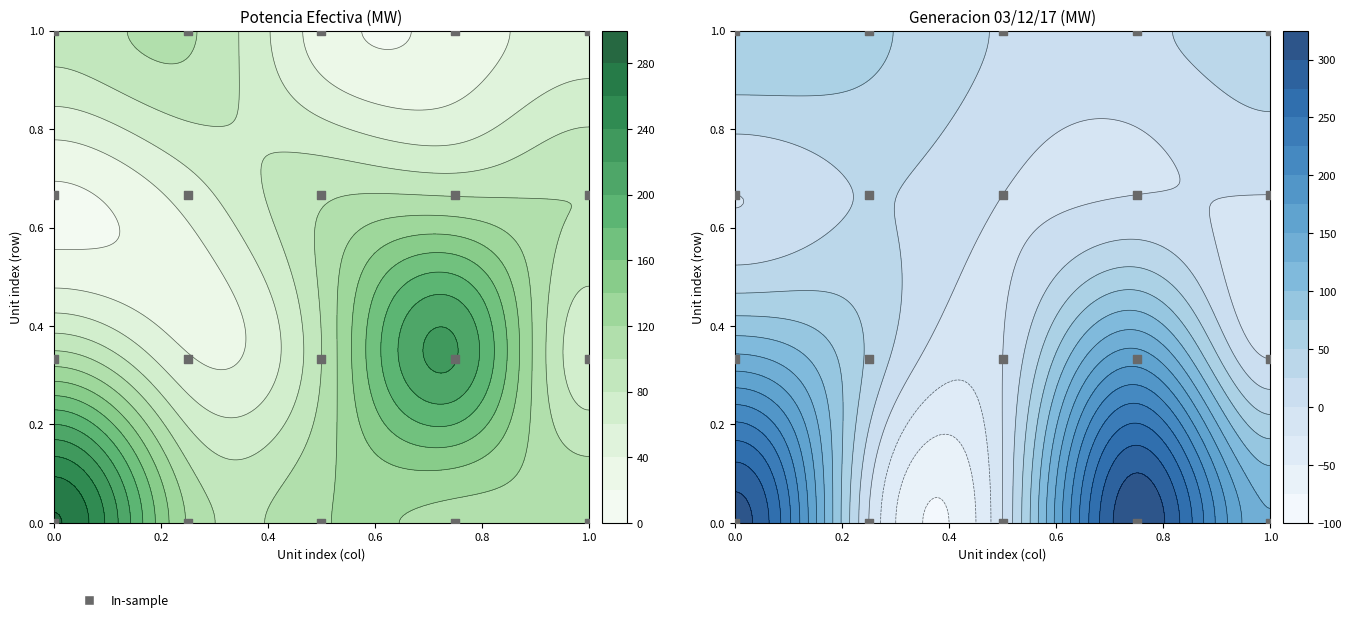

What is the difference between the second highest and second lowest values?

1.0